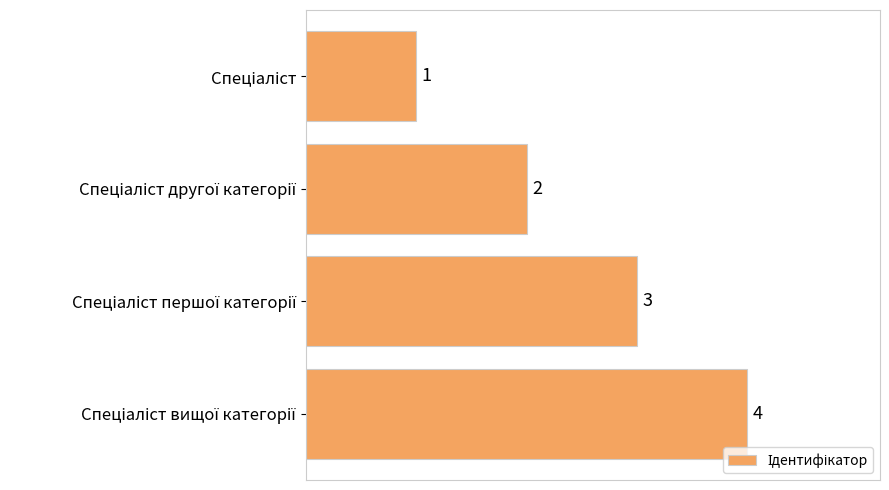

What is the difference between the maximum and minimum values?

3